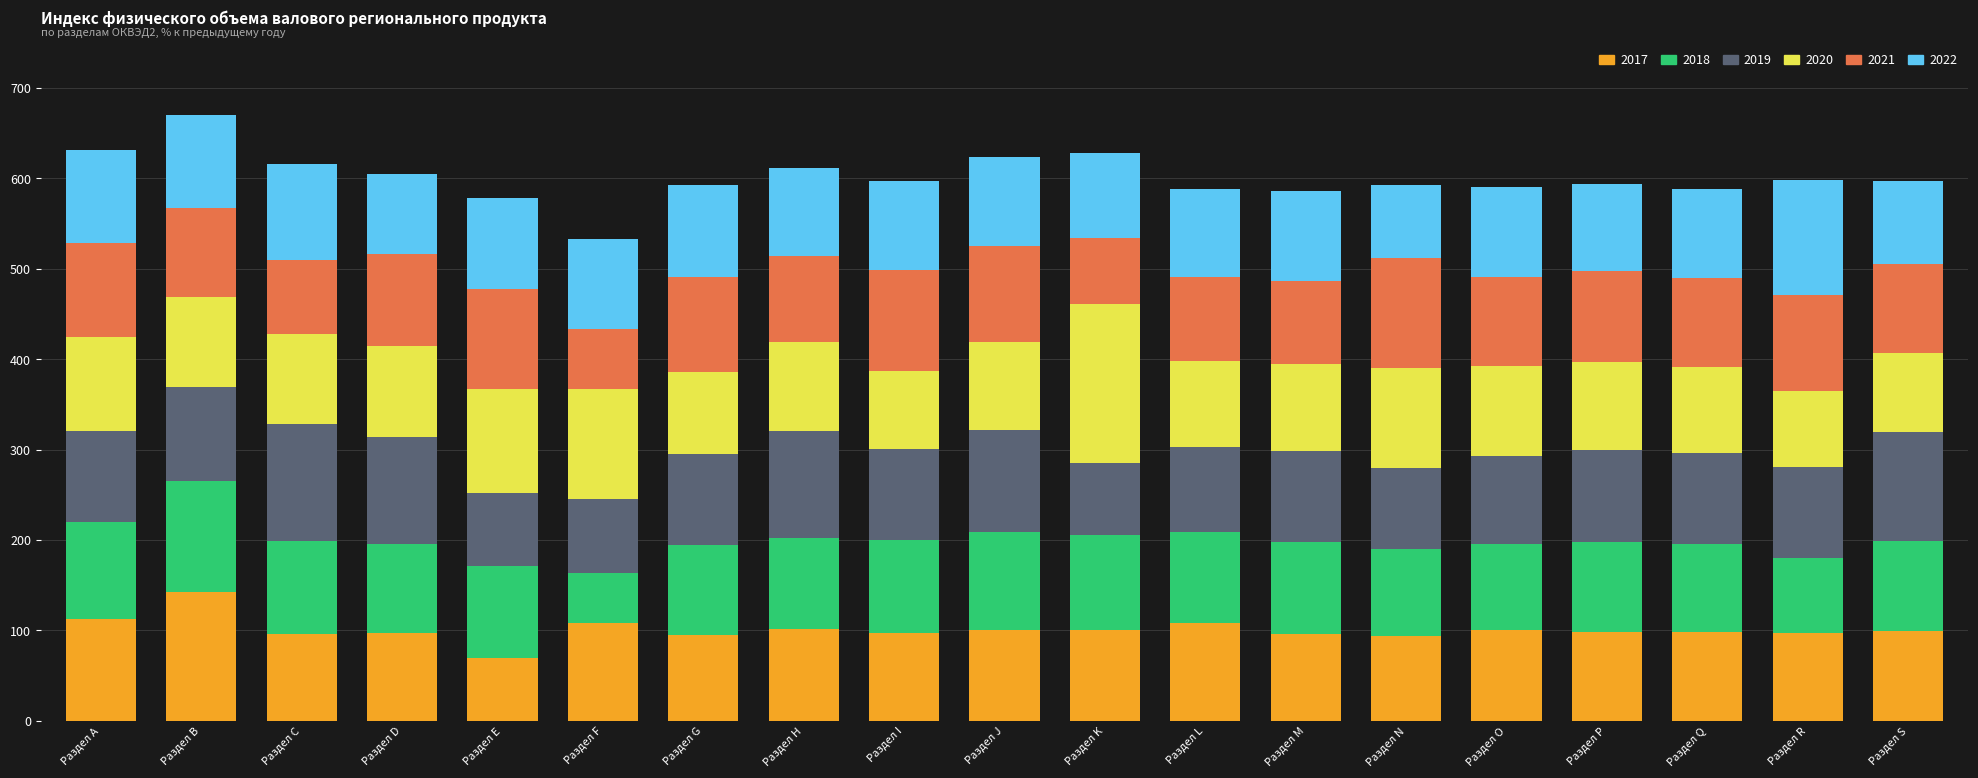

What is the lowest value of the 2017 series?

70.0